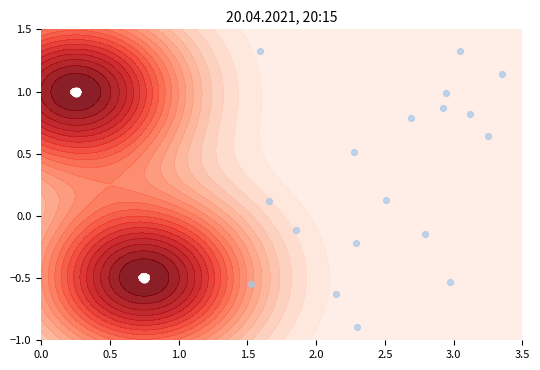

How many distinct data groups are displayed?

1